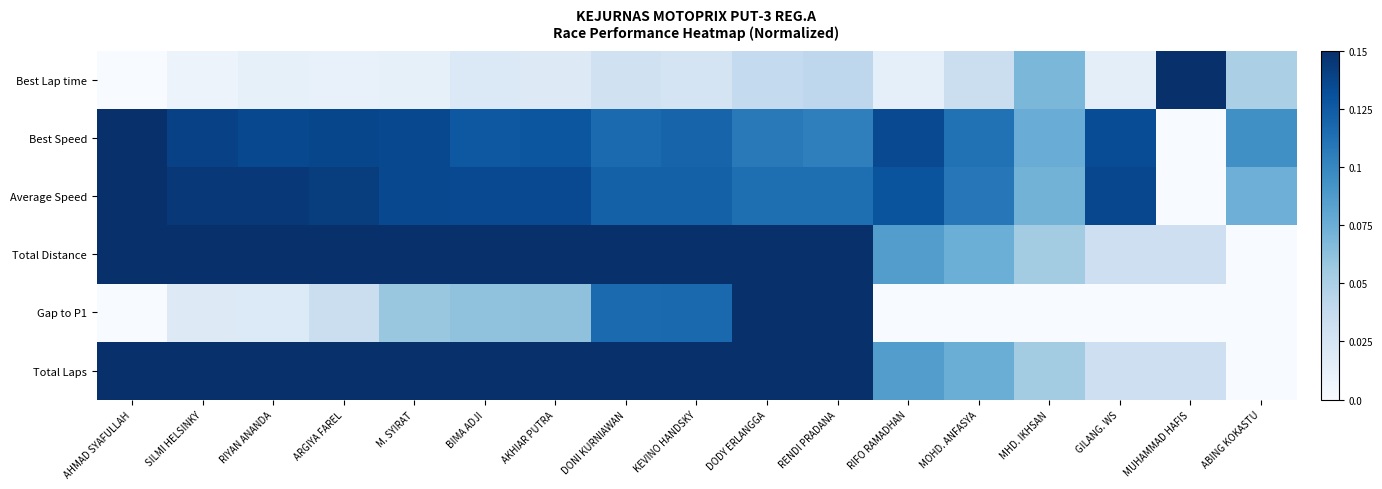

What is the spread (max minus min) of values at SILMI HELSINKY?

0.1